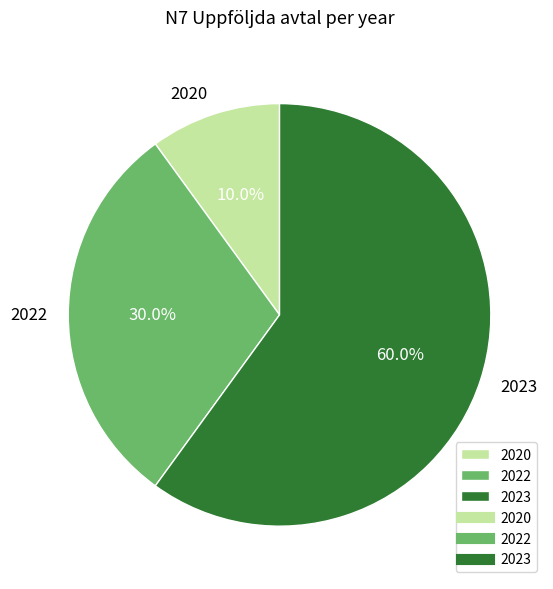

Count the number of slices in the pie.

3